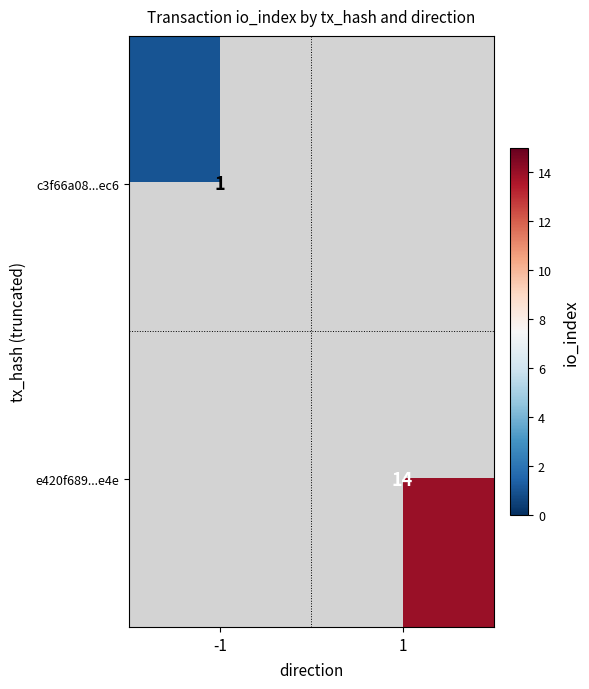

The c3f66a08...ec6 series shows 0 at -1. True or false?

False